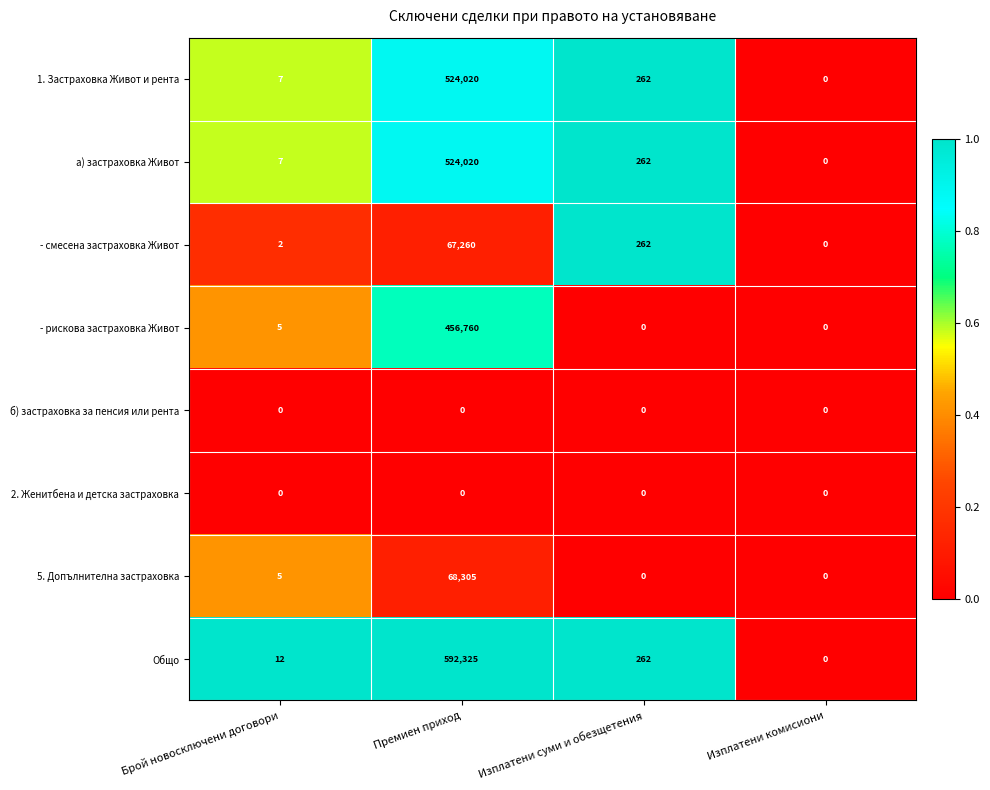

At which category is the sum across all series the highest?

Премиен приход